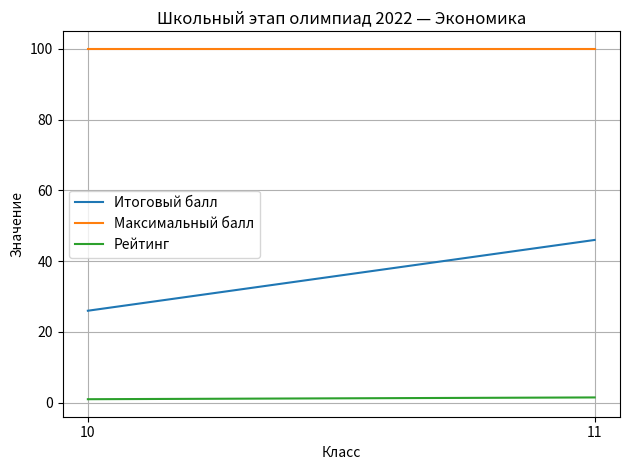

Reading left to right, transcribe all the data shown in this chart.

Итоговый балл: 26.0	46.0
Максимальный балл: 100.0	100.0
Рейтинг: 1.0	1.5